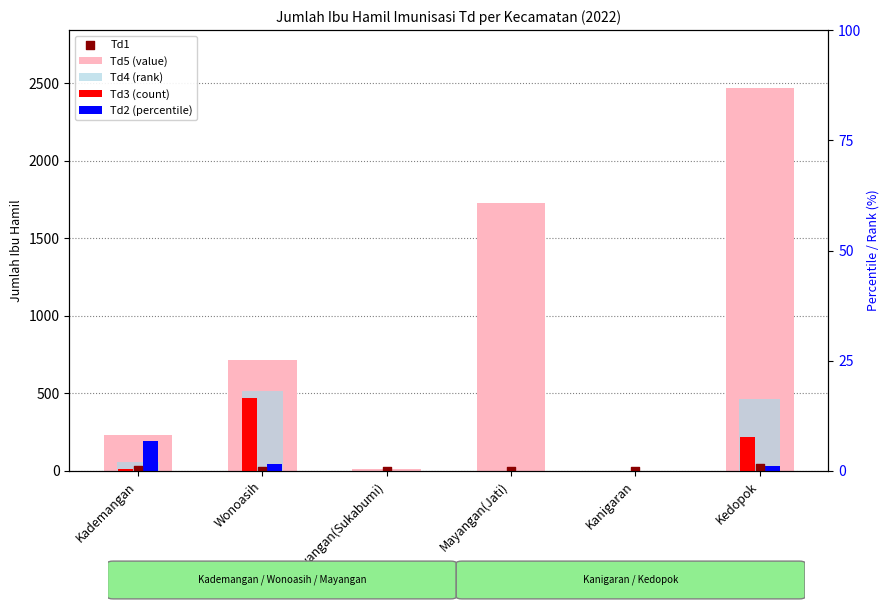

What are all the series names shown in the legend?

Td5 (value), Td4 (rank), Td3 (count), Td2 (percentile), Td1